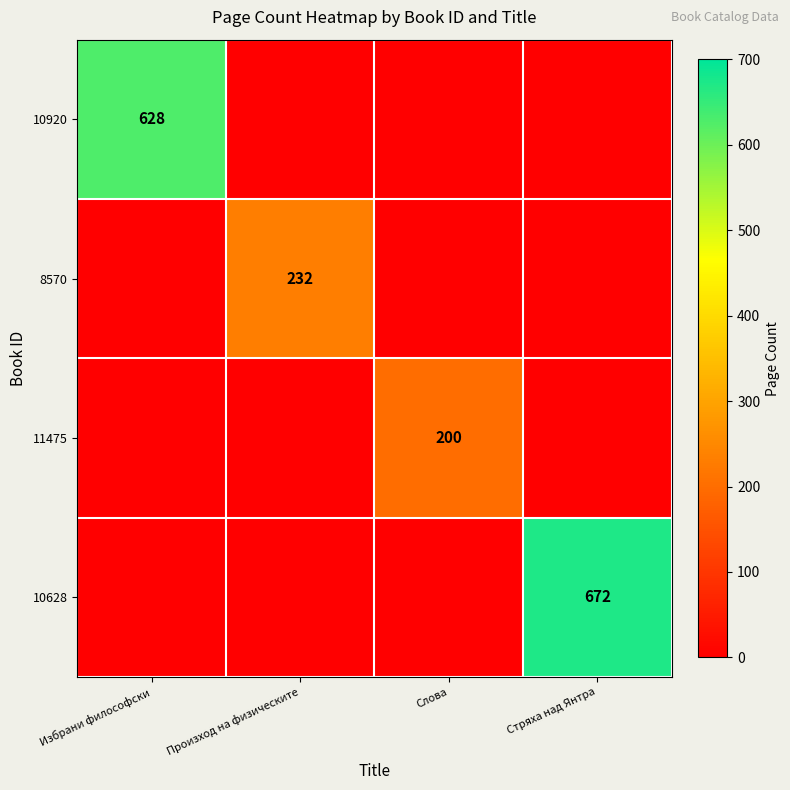

The 8570 series shows 232 at Произход на физическите. True or false?

True